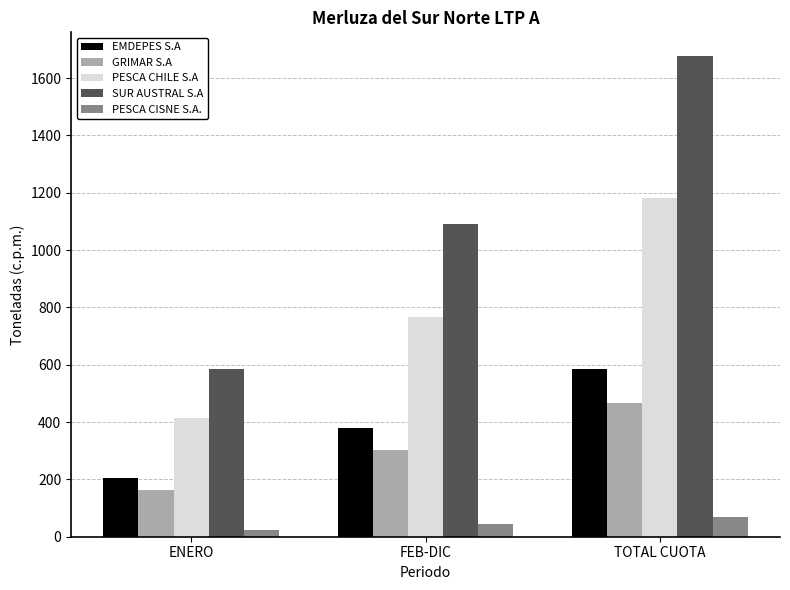

Which category has the lowest value across all series?

ENERO